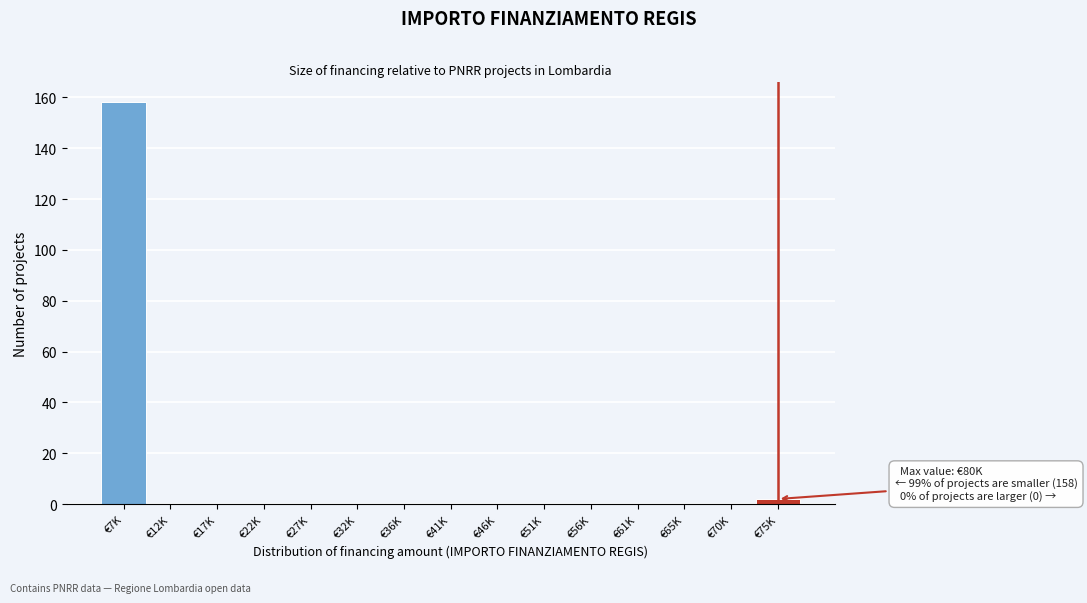

Reading left to right, transcribe all the data shown in this chart.

€7K=158	€12K=0	€17K=0	€22K=0	€27K=0	€32K=0	€36K=0	€41K=0	€46K=0	€51K=0	€56K=0	€61K=0	€65K=0	€70K=0	€75K=2